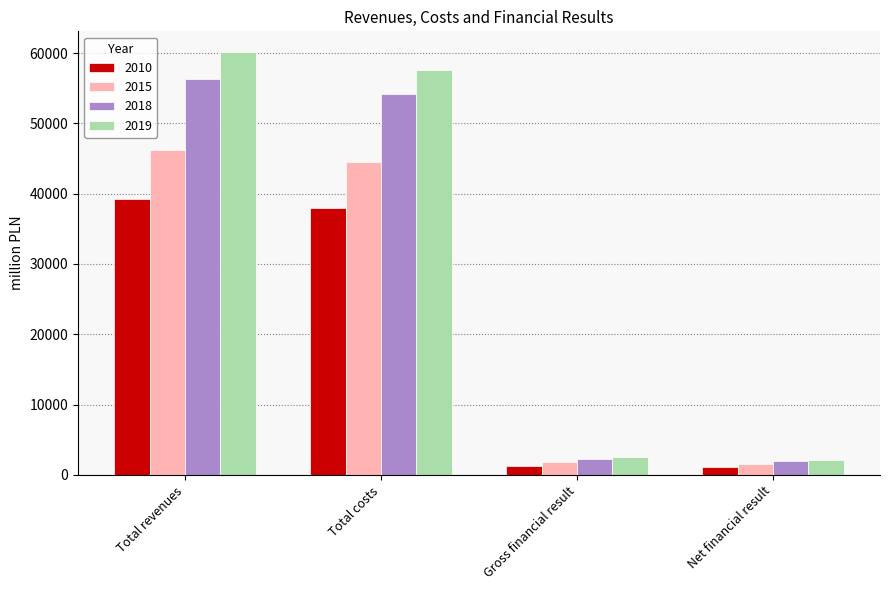

What is the difference between the maximum and minimum values in the 2010 series?

38155.2